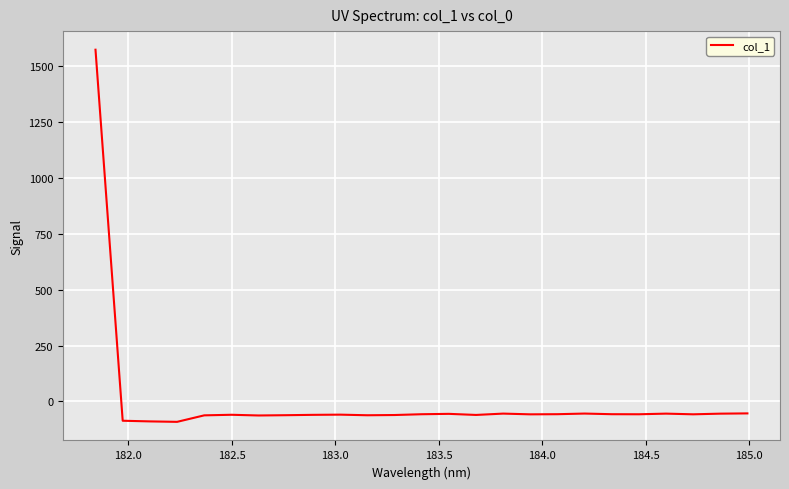

Does the chart have visible grid lines?

Yes